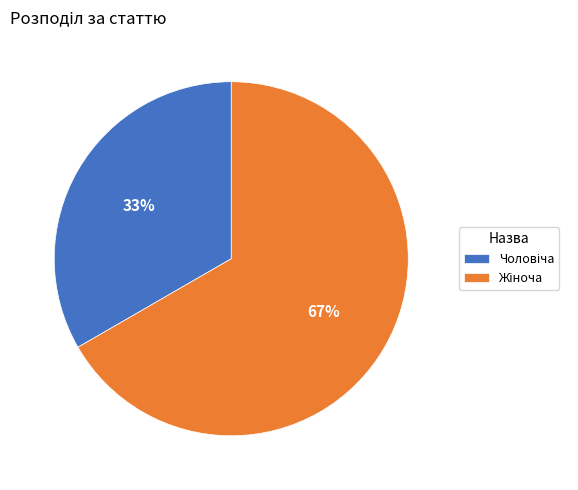

Is there a majority slice in this chart?

Yes